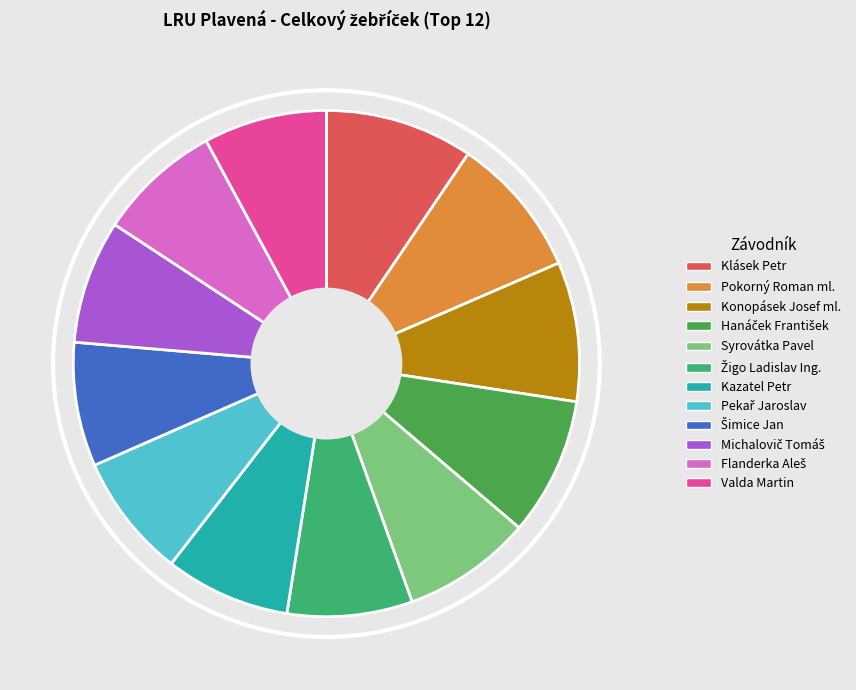

Is it true that Kazatel Petr is 8% of the pie?

True